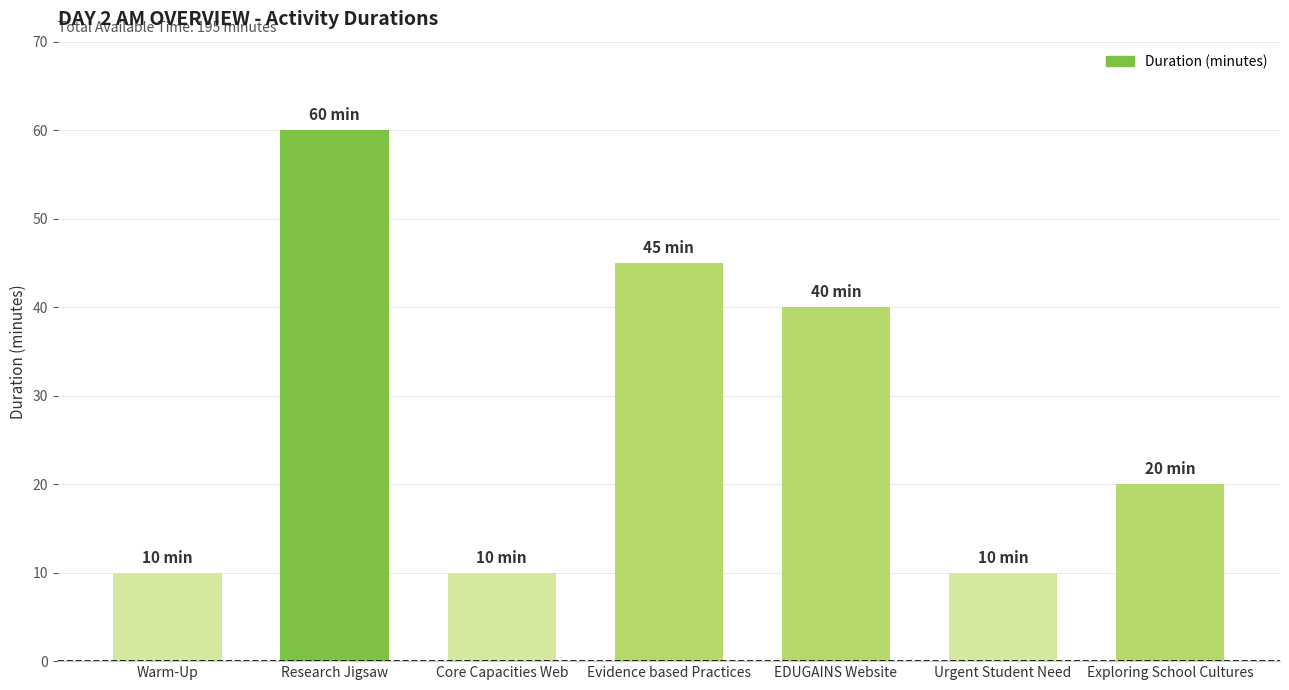

What is the average value?

28